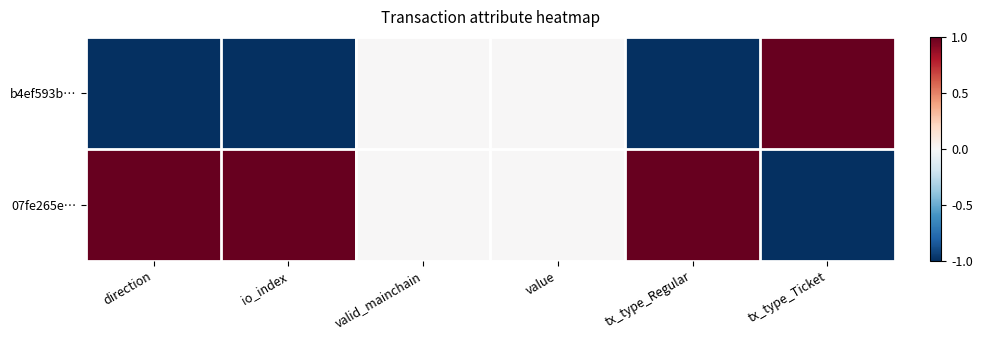

How many distinct data groups are displayed?

2